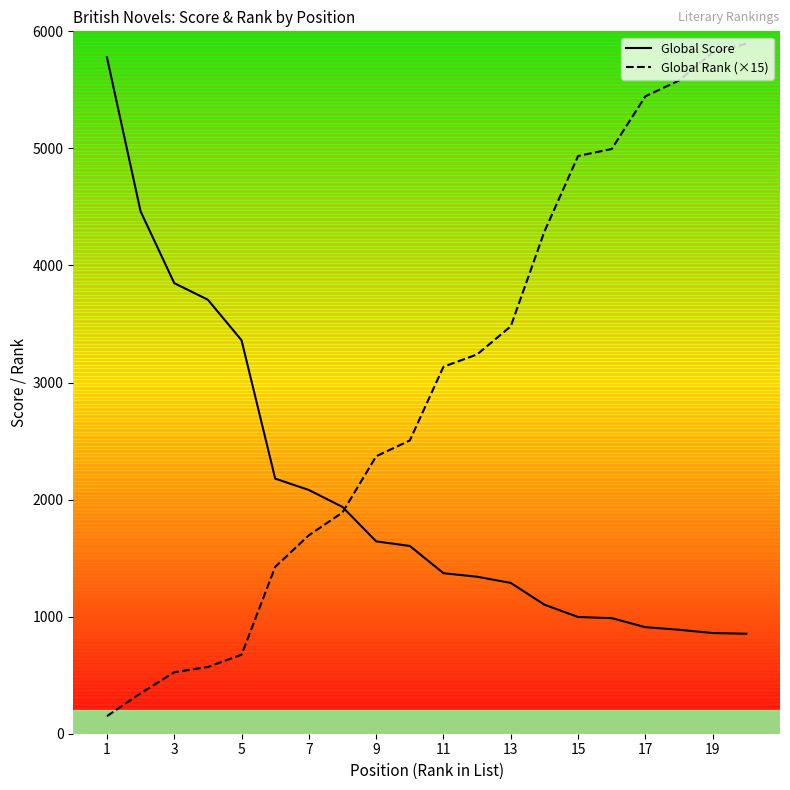

How many intersections are there between Global Score and Global Rank (×15)?

1